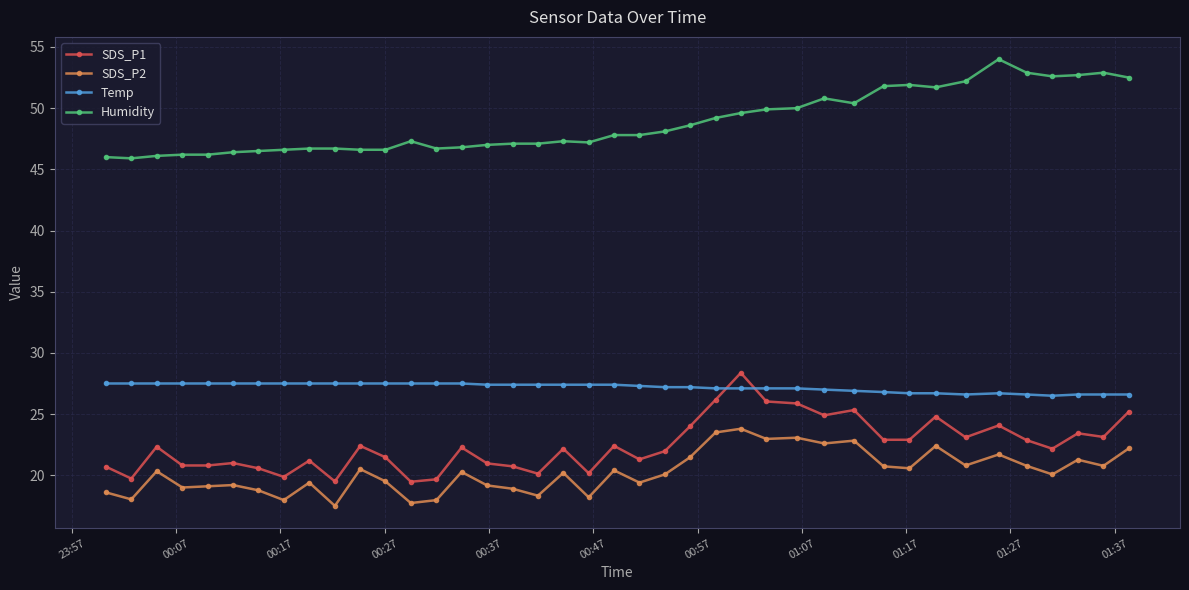

How many lines are shown in the chart?

4